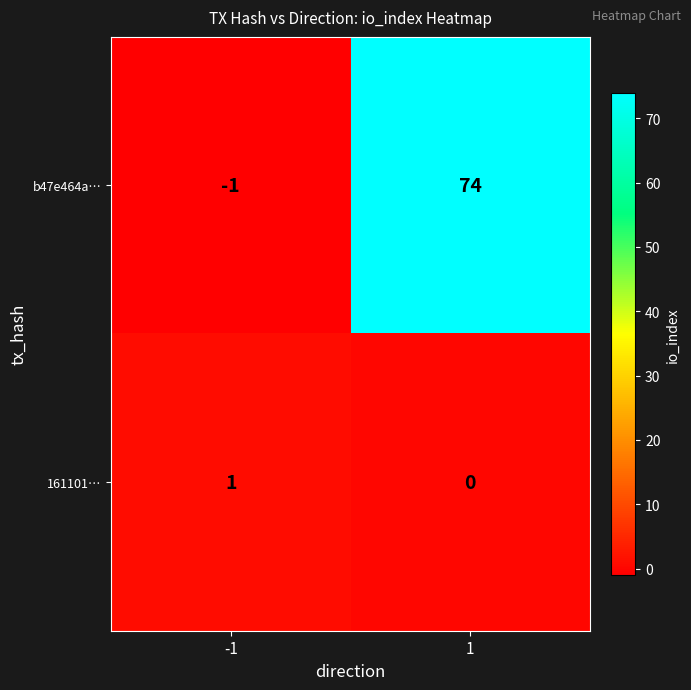

True or false: 161101… has a value of 1 at -1.

True